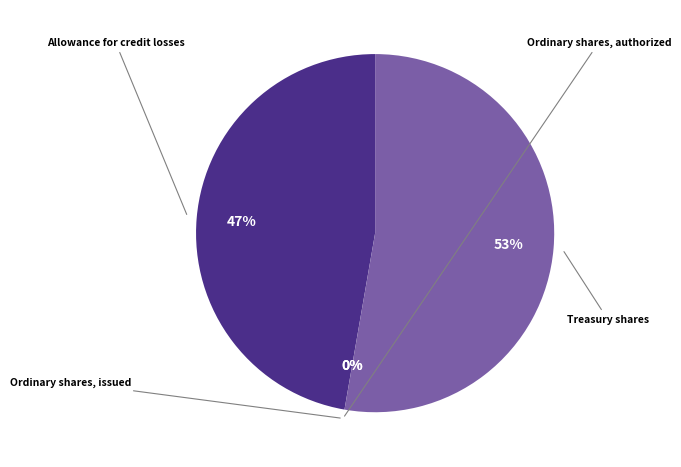

Does any single category account for the majority?

Yes